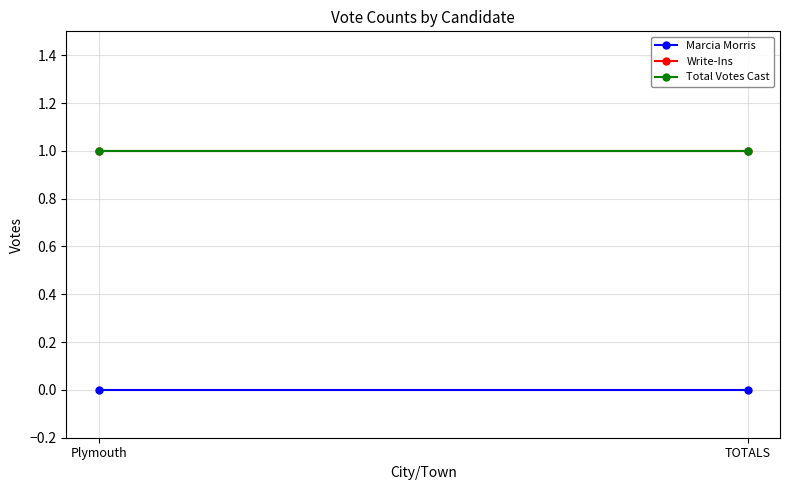

What is the label of the 2nd point from the left?

TOTALS